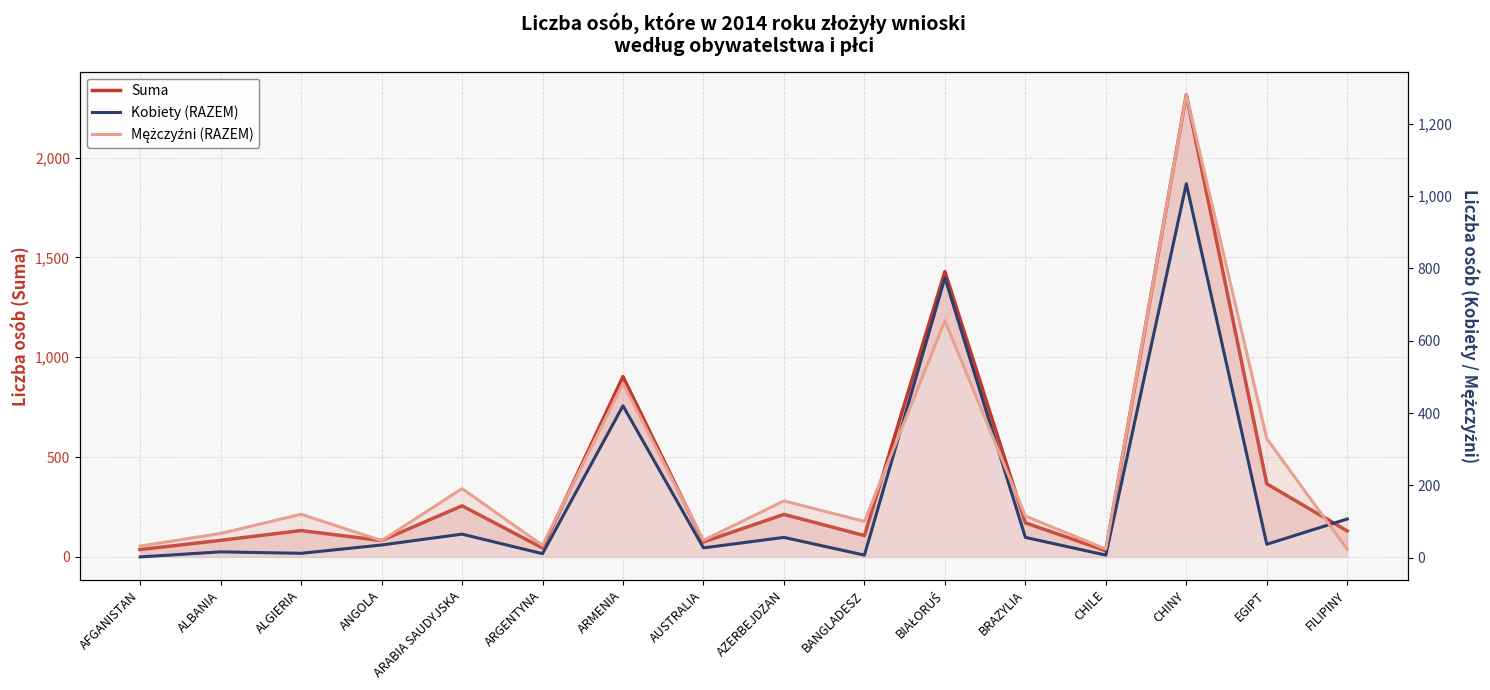

What is the difference between the maximum and minimum values in the Mężczyźni (RAZEM) series?

1257